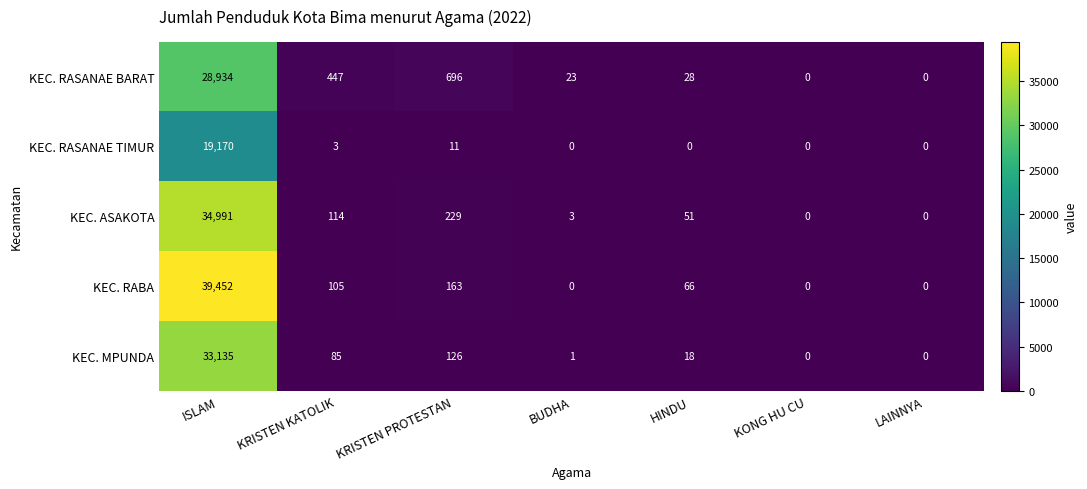

What is the highest value of the KEC. RASANAE BARAT series?

28934